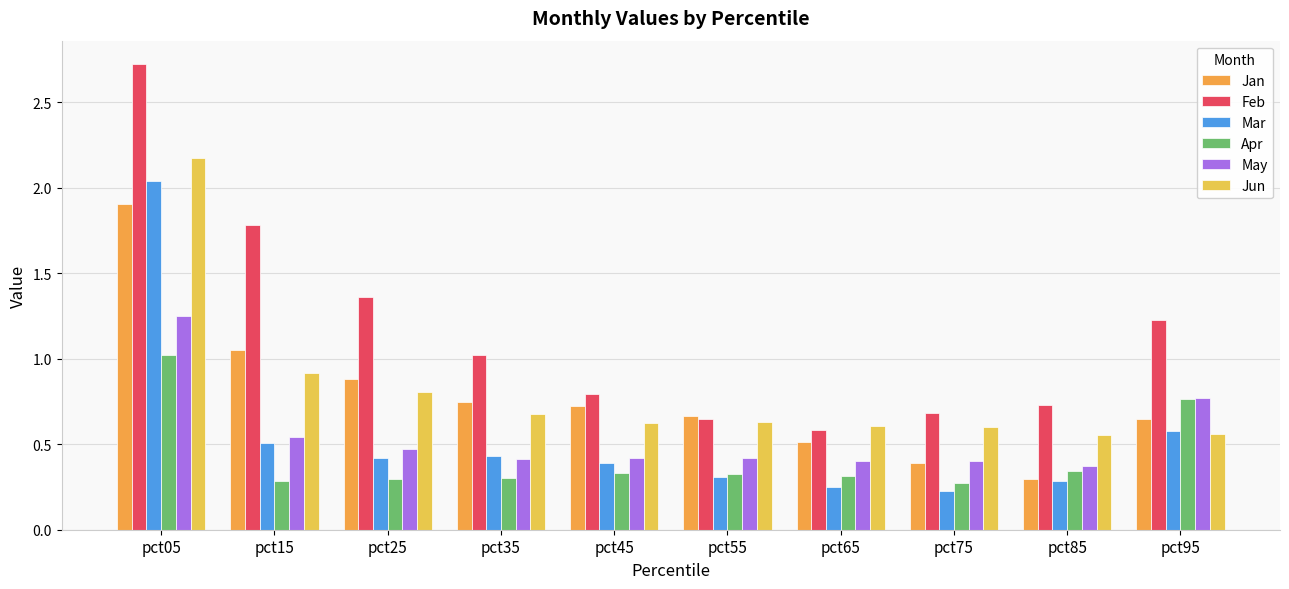

At which category is the sum across all series the highest?

pct05